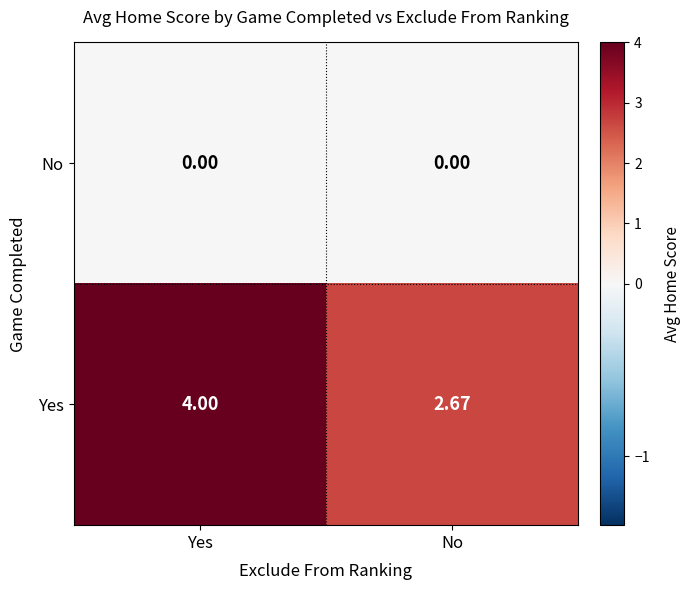

At No, list the series in order from largest to smallest.

Yes, No